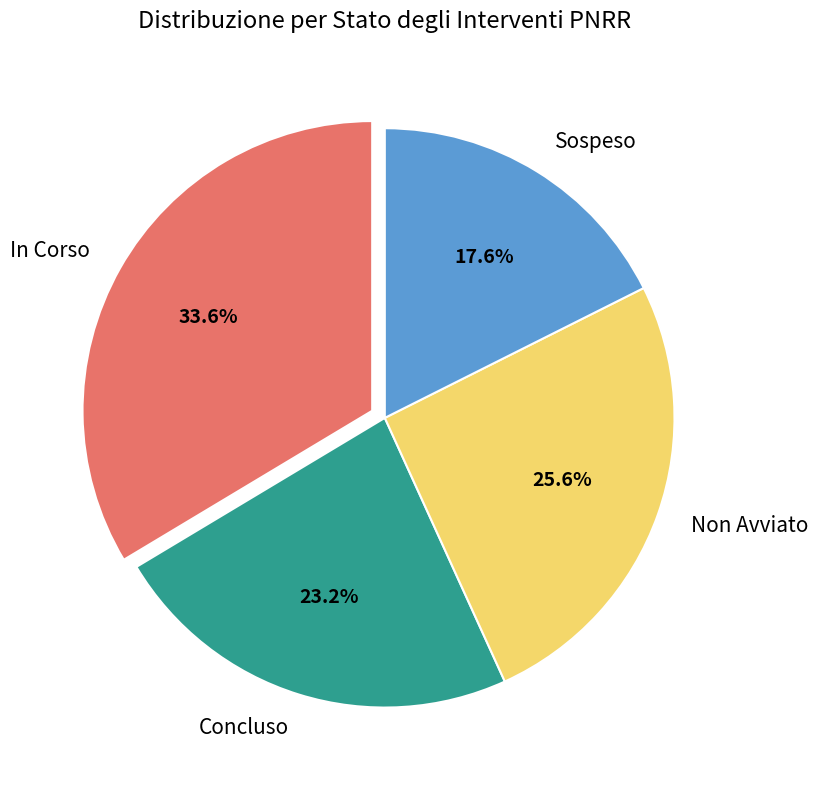

Count the number of slices in the pie.

4